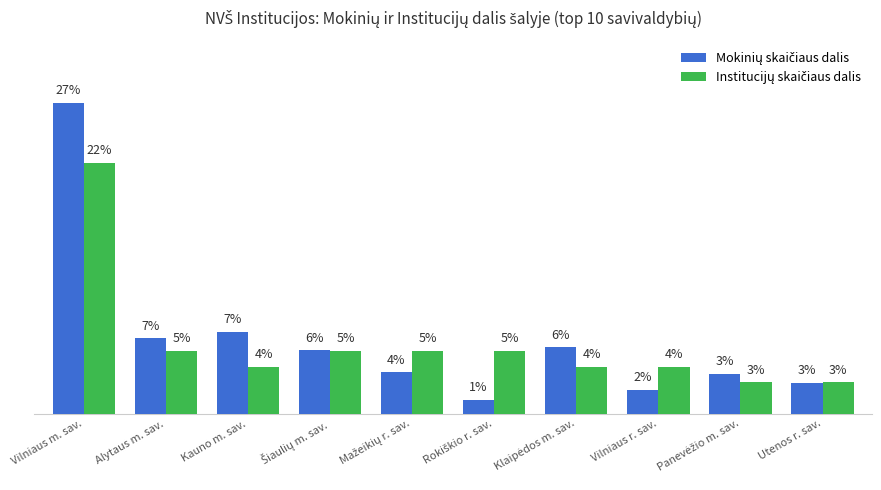

Does the chart contain stacked bars?

No